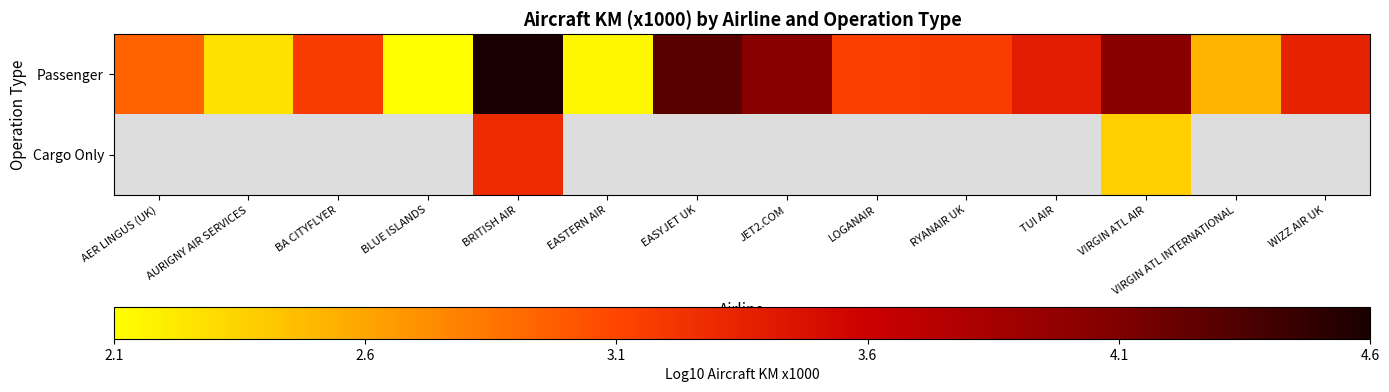

What is the difference between the Passenger values at WIZZ AIR UK and BA CITYFLYER?

0.2